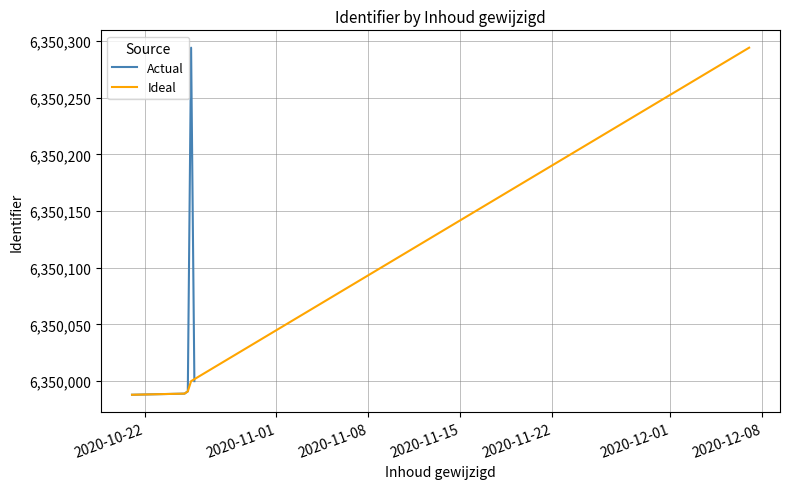

Which series has the largest range (max minus min)?

Actual